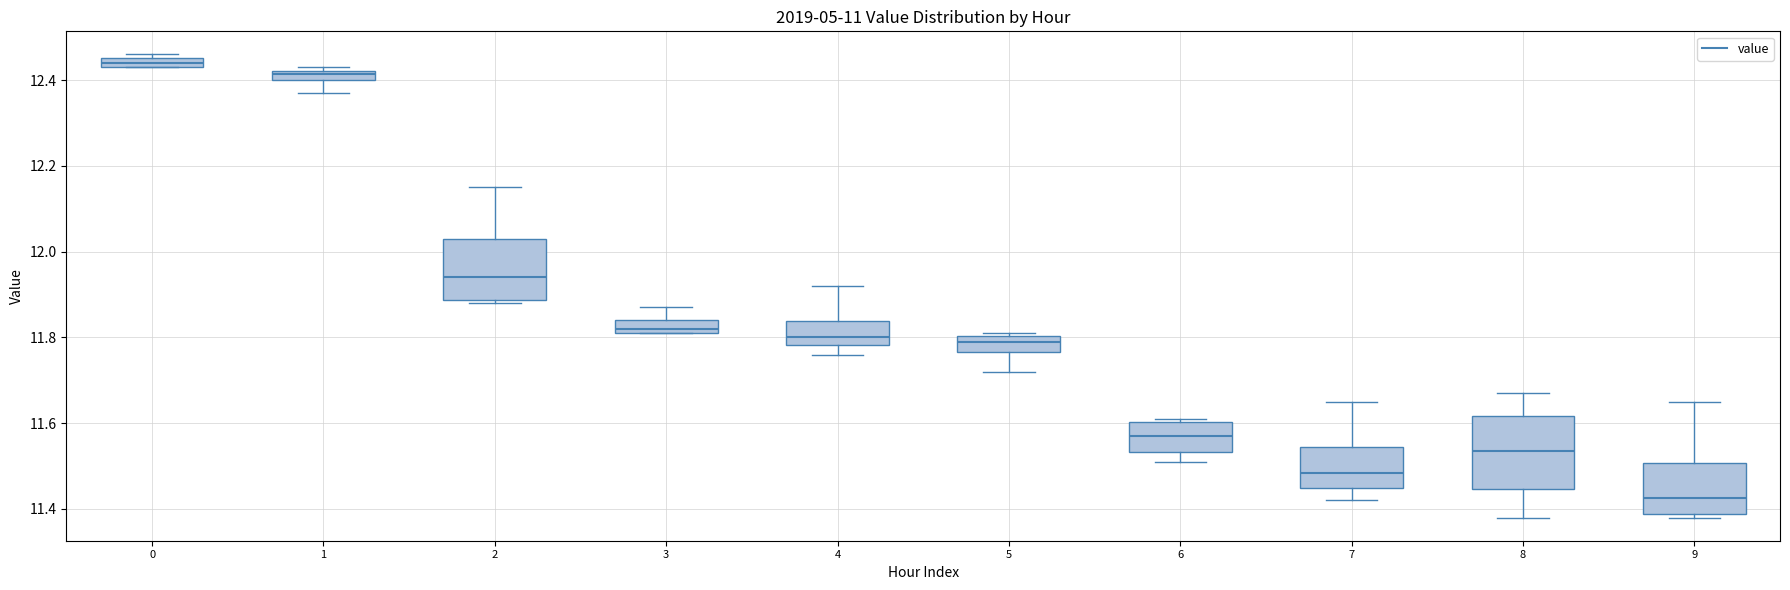

Where is the upper edge of the box at x = 0 on the y-axis? The values are not printed on the chart, so give them approximately, as read against the axis.

12.46